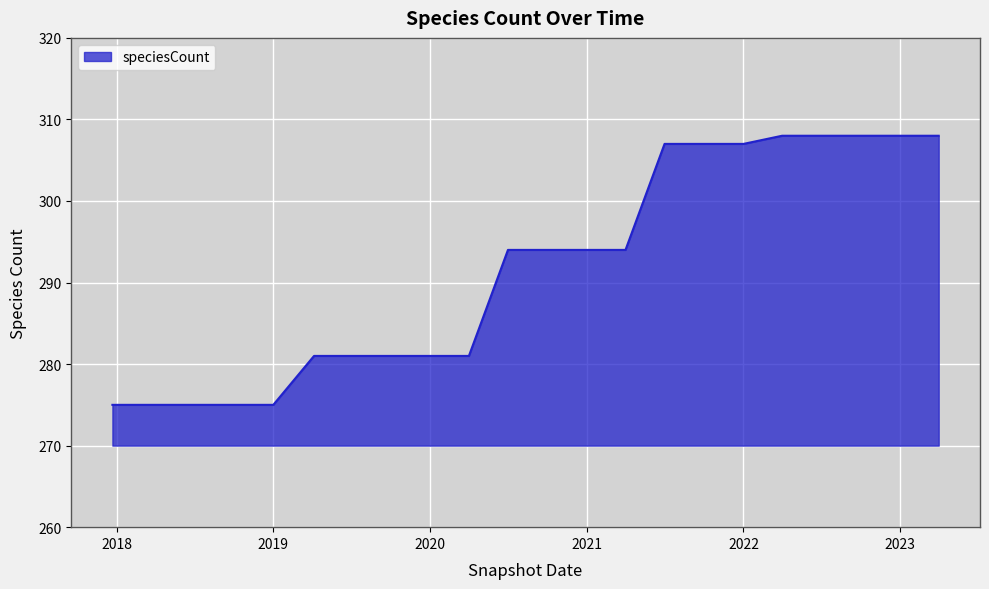

What is the difference between the maximum and minimum values?

33